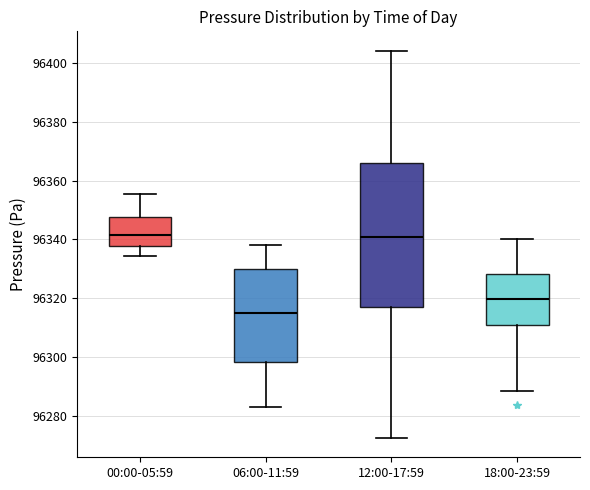

Reading left to right, read every box against the y-axis: the position of its median line, the range the box covers, and the ends of its whiskers. The values are not printed on the chart, so give them approximately, as read against the axis.

00:00-05:59: median 96342, box 96338 to 96348, whiskers 96334 to 96356
06:00-11:59: median 96316, box 96298 to 96330, whiskers 96284 to 96338
12:00-17:59: median 96340, box 96316 to 96366, whiskers 96272 to 96404
18:00-23:59: median 96320, box 96310 to 96328, whiskers 96288 to 96340